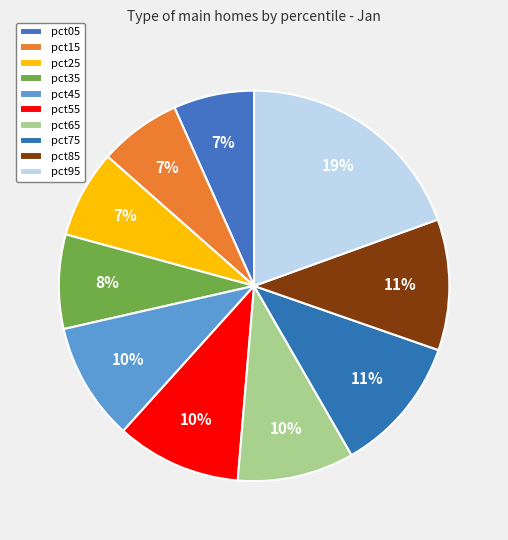

Is there any slice that represents more than half of the pie?

No